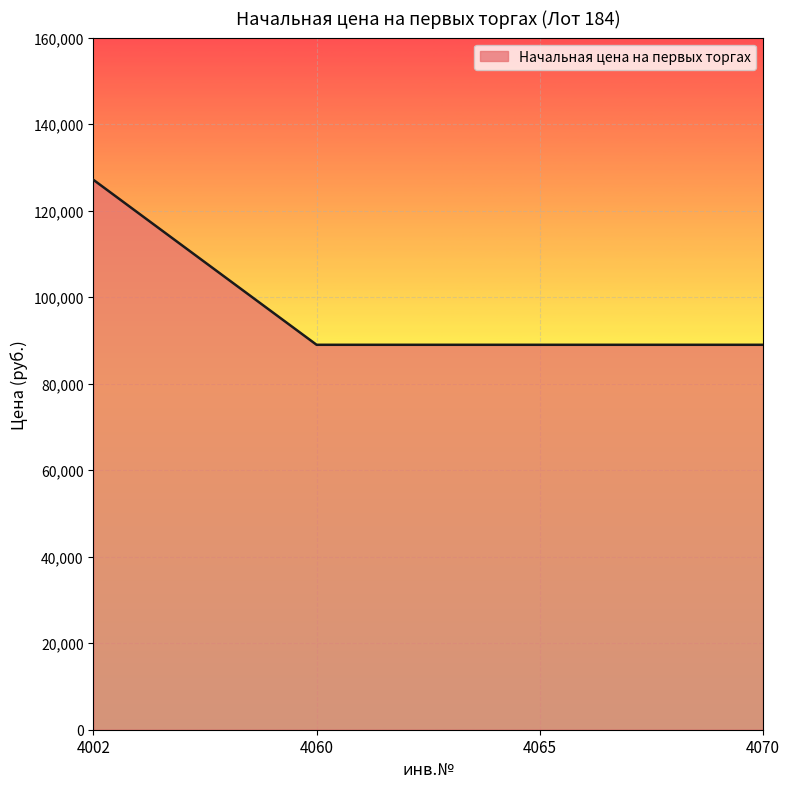

Between 4070 and 4002, which is larger?

4002